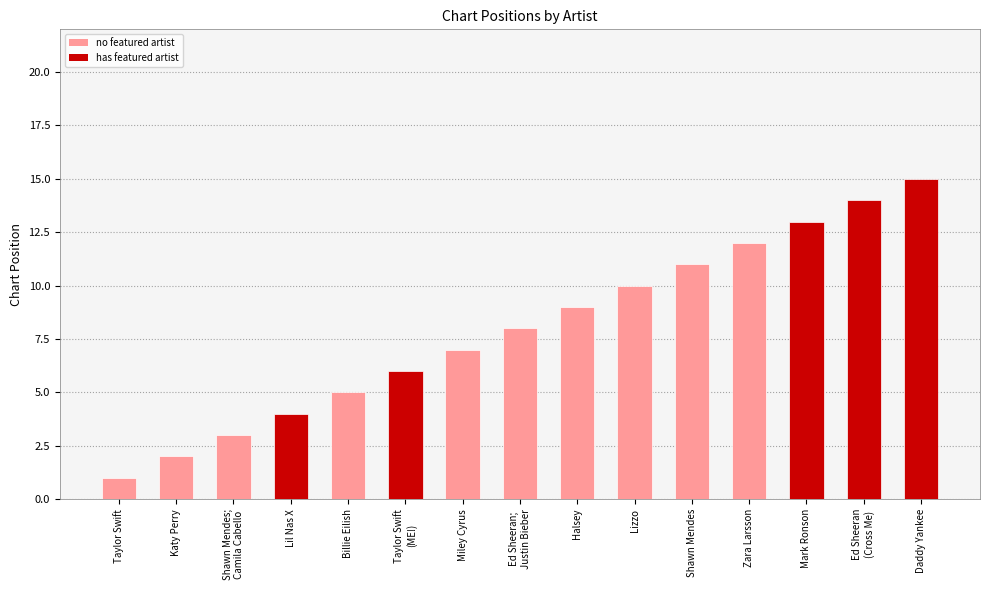

List the labels in order of value, largest first.

Daddy Yankee, Ed Sheeran
(Cross Me), Mark Ronson, Zara Larsson, Shawn Mendes, Lizzo, Halsey, Ed Sheeran;
Justin Bieber, Miley Cyrus, Taylor Swift
(ME!), Billie Eilish, Lil Nas X, Shawn Mendes;
Camila Cabello, Katy Perry, Taylor Swift